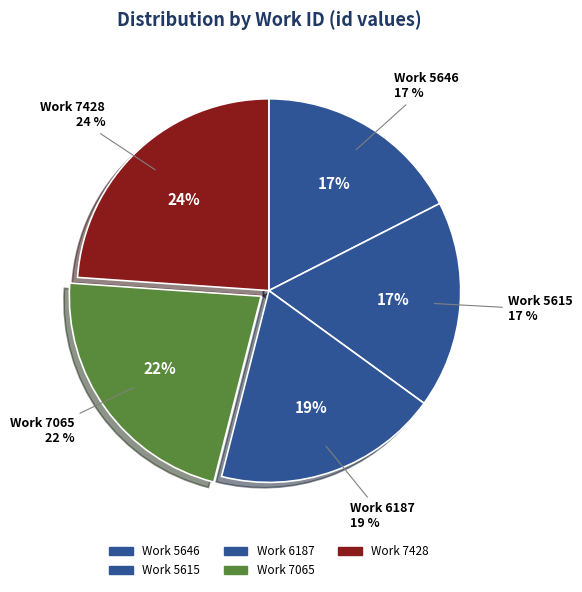

Which category has the smallest portion of the pie?

5646